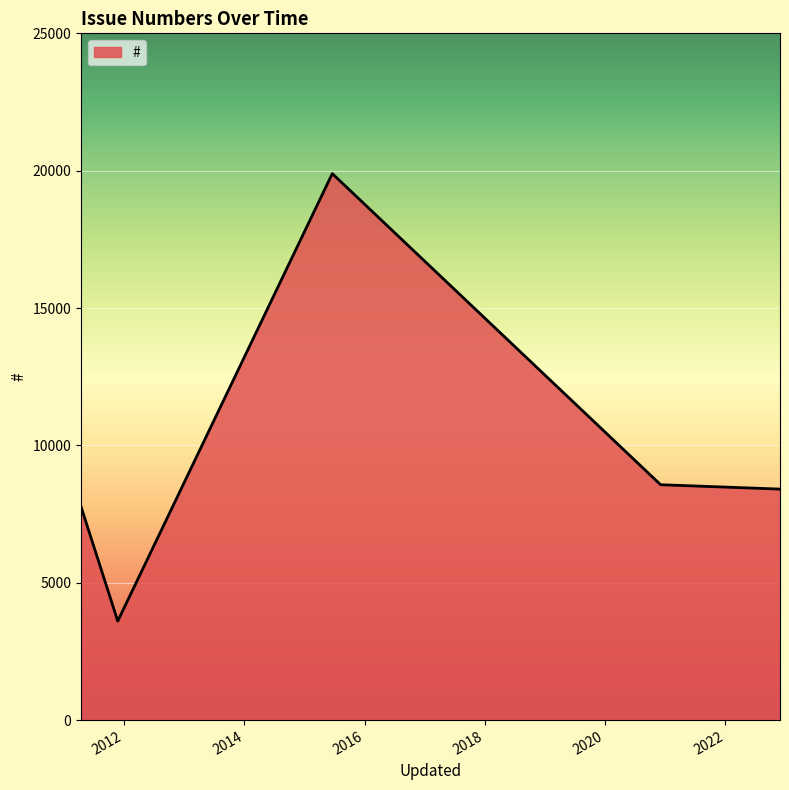

What is the difference between the maximum and minimum values?

16290